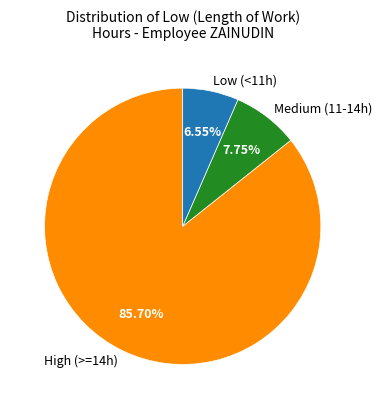

Combined, do Low (<11h) and High (>=14h) account for over 50%?

Yes